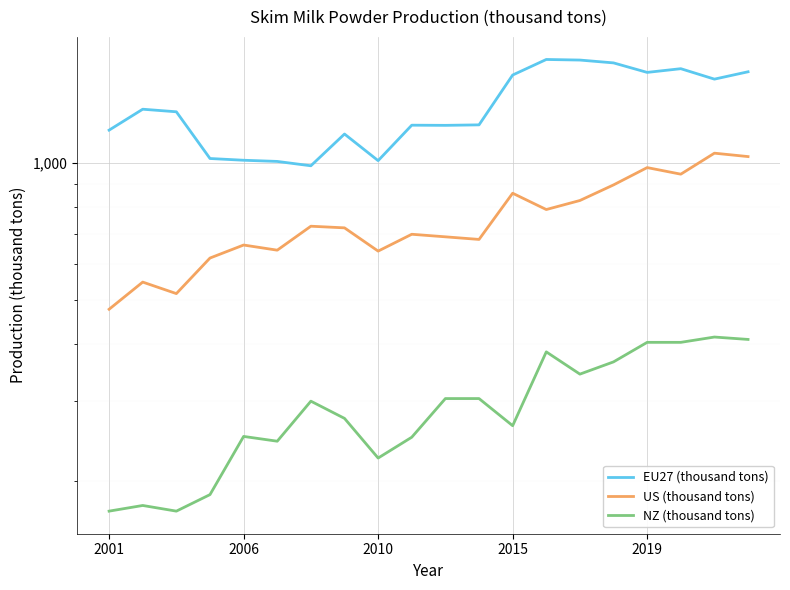

What position from the left is 6?

7